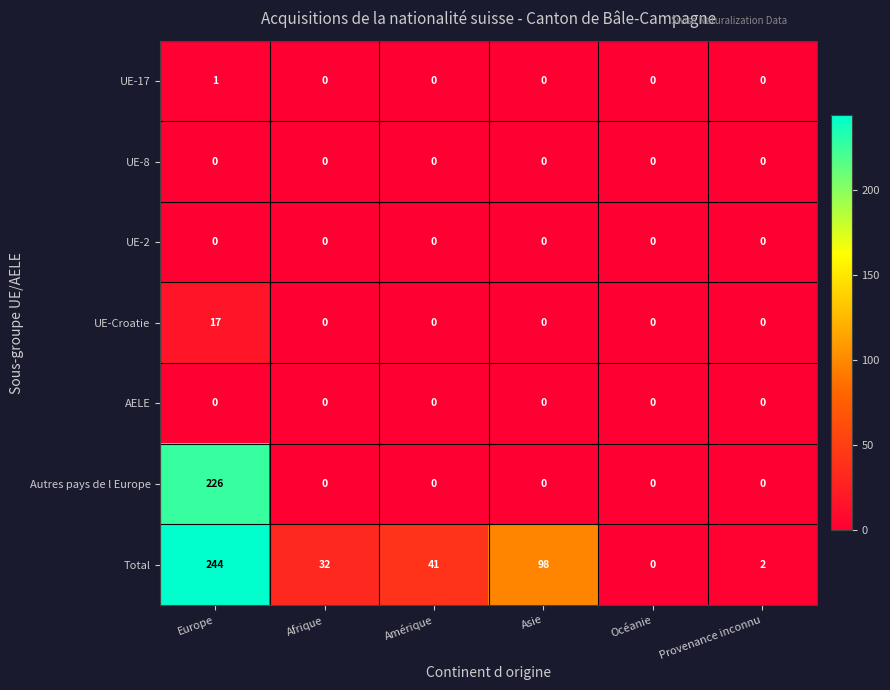

The UE-2 series shows 0 at Europe. True or false?

True